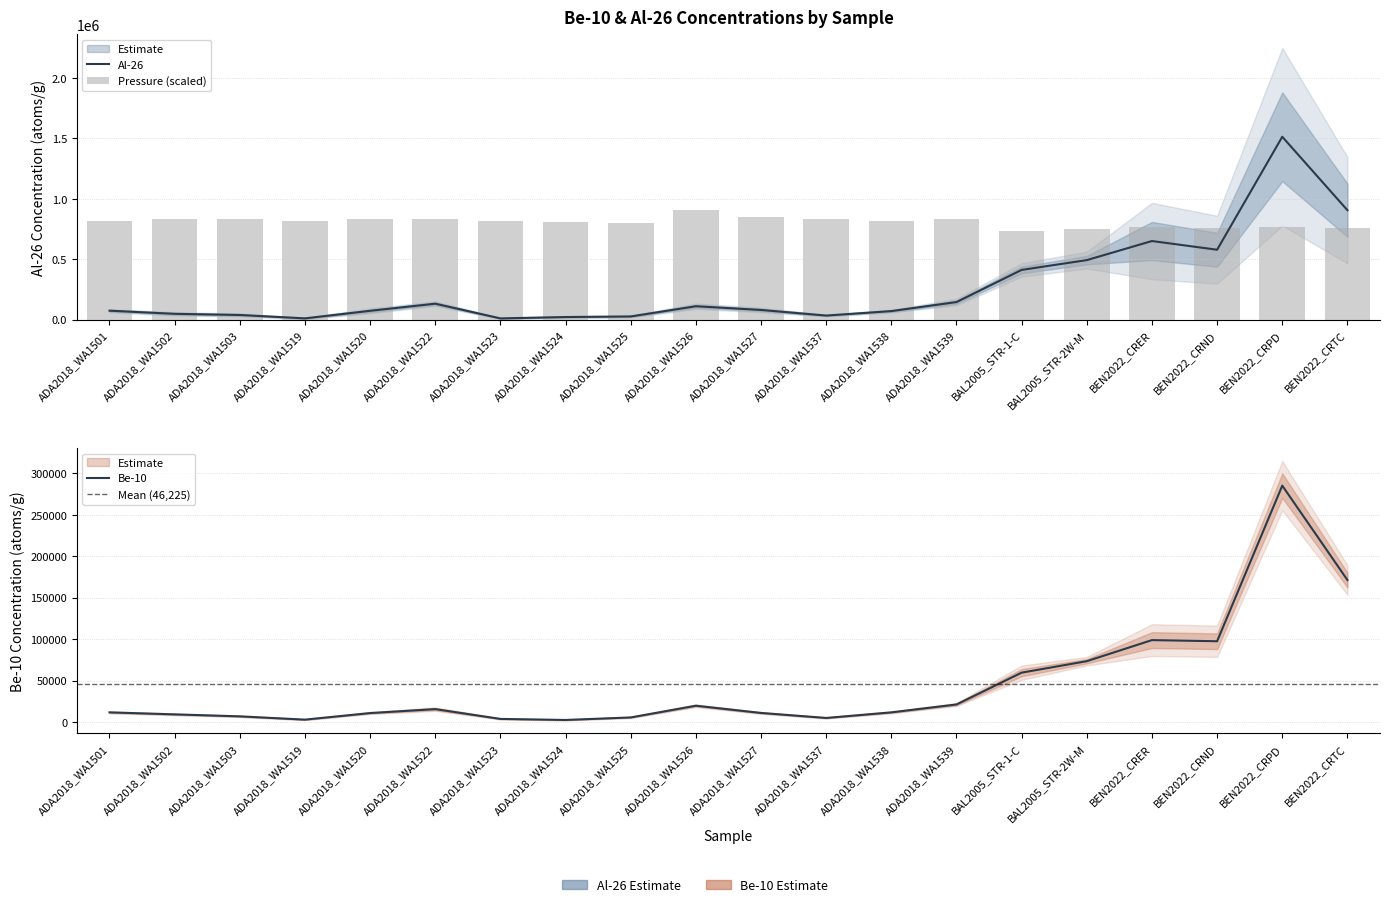

Which series has the widest spread of values?

Al26